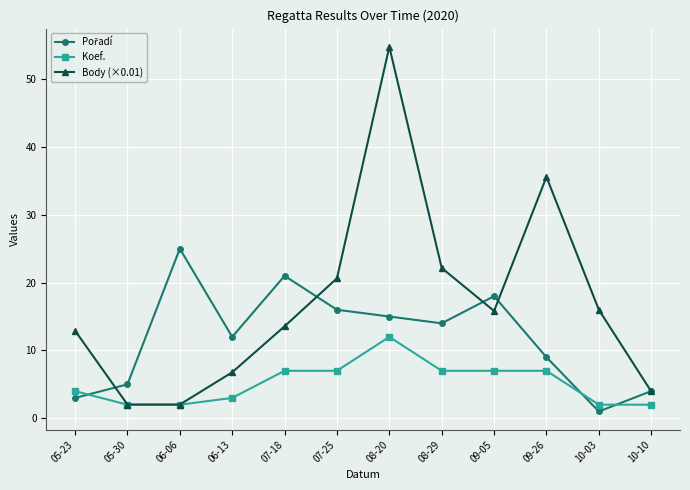

What is the label of the 3rd point from the left?

06-06